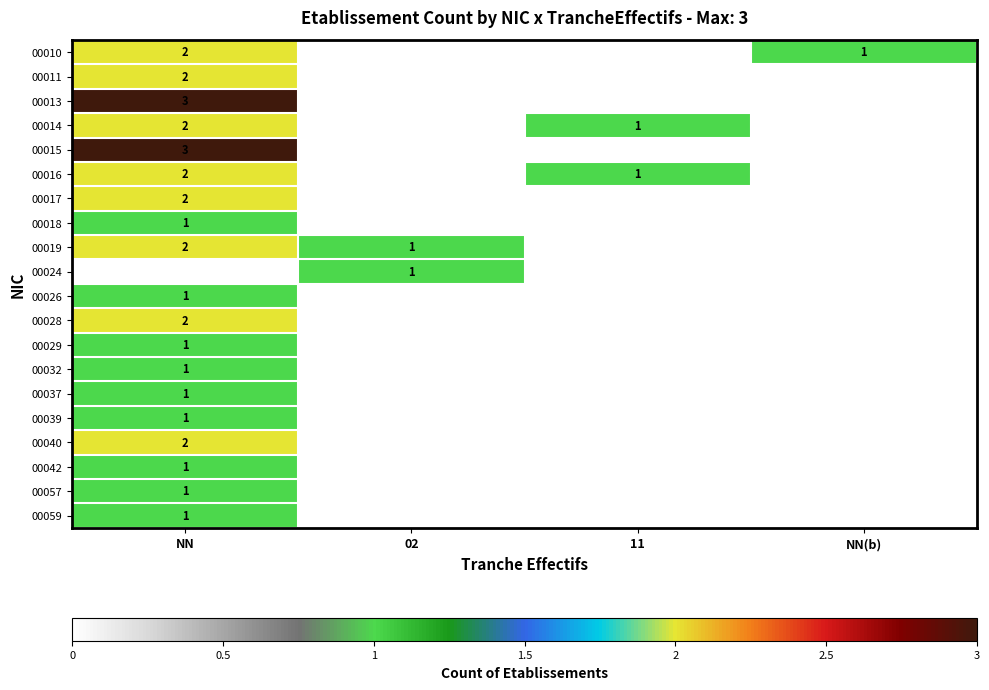

The value of 00024 at NN is 0. True or false?

False